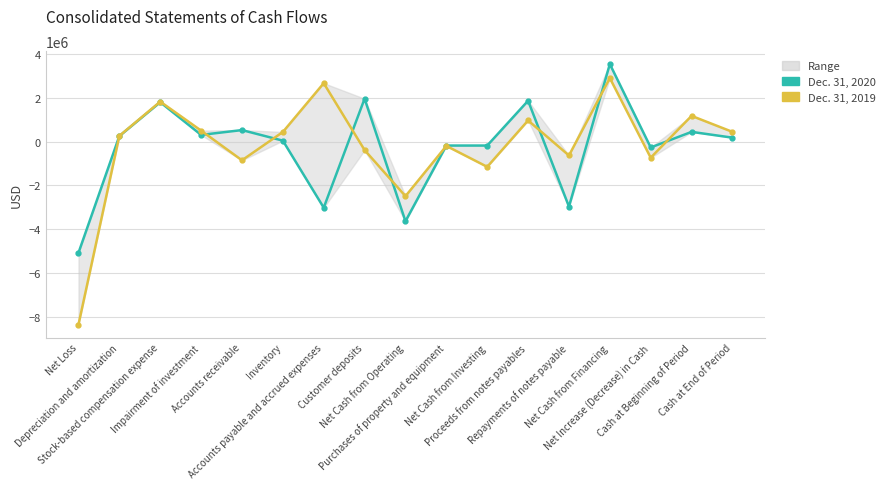

Reading right to left, transcribe all the data shown in this chart.

Dec. 31, 2020: 184469	448703	-264234	3544449	-2964598	1870600	-175965	-175965	-3632718	1963457	-3013183	47341	530333	310000	1803403	258440	-5073695
Dec. 31, 2019: 448703	1178852	-730149	2905228	-629772	970000	-1147942	-192954	-2487435	-383203	2671838	443322	-849355	505766	1830426	266476	-8350573